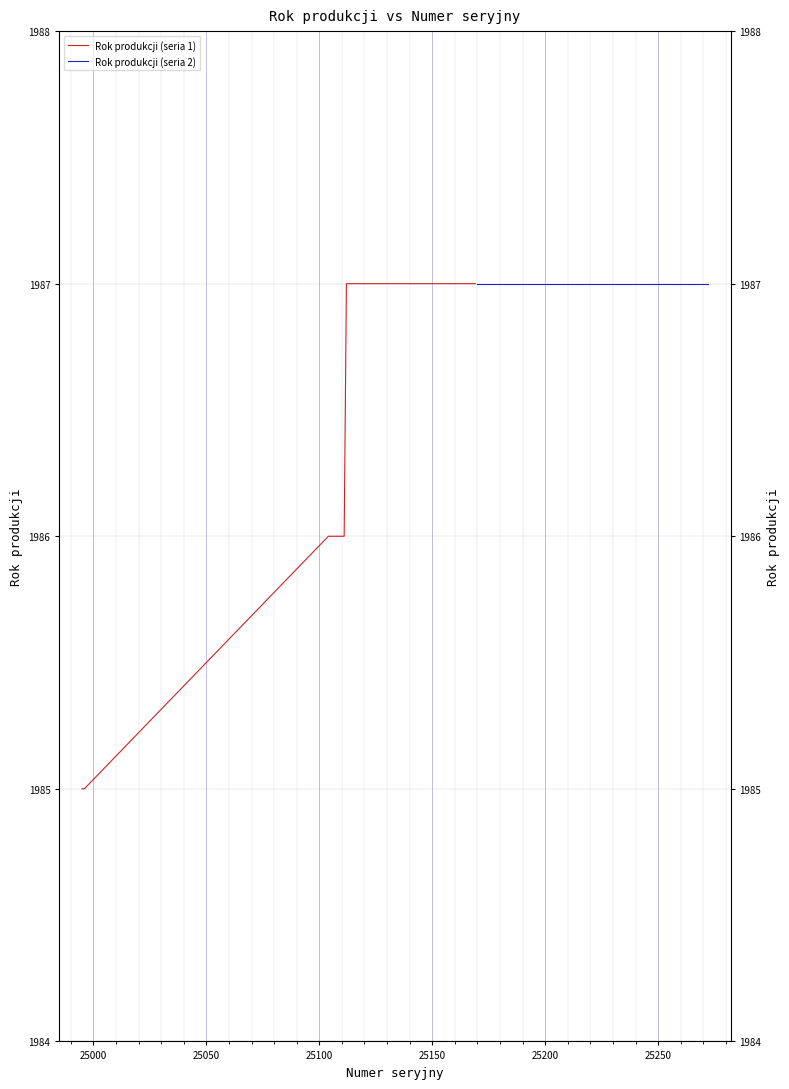

How many distinct data groups are displayed?

2